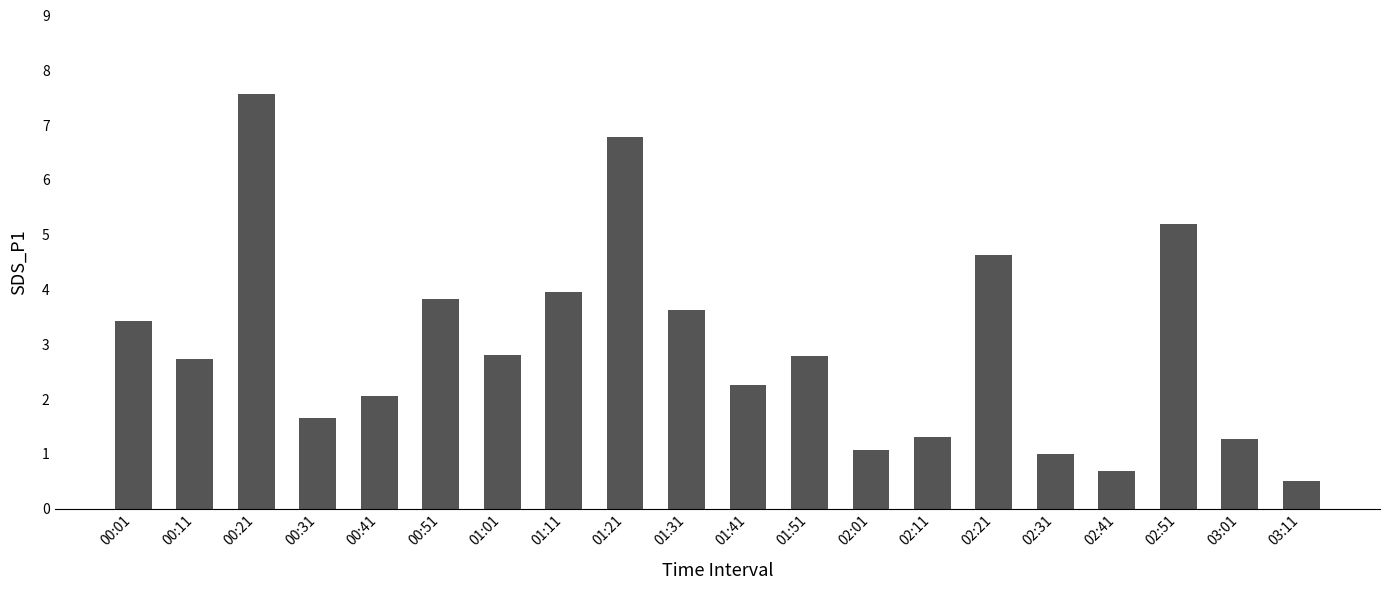

What is the value of the 12th bar from the left?

2.8